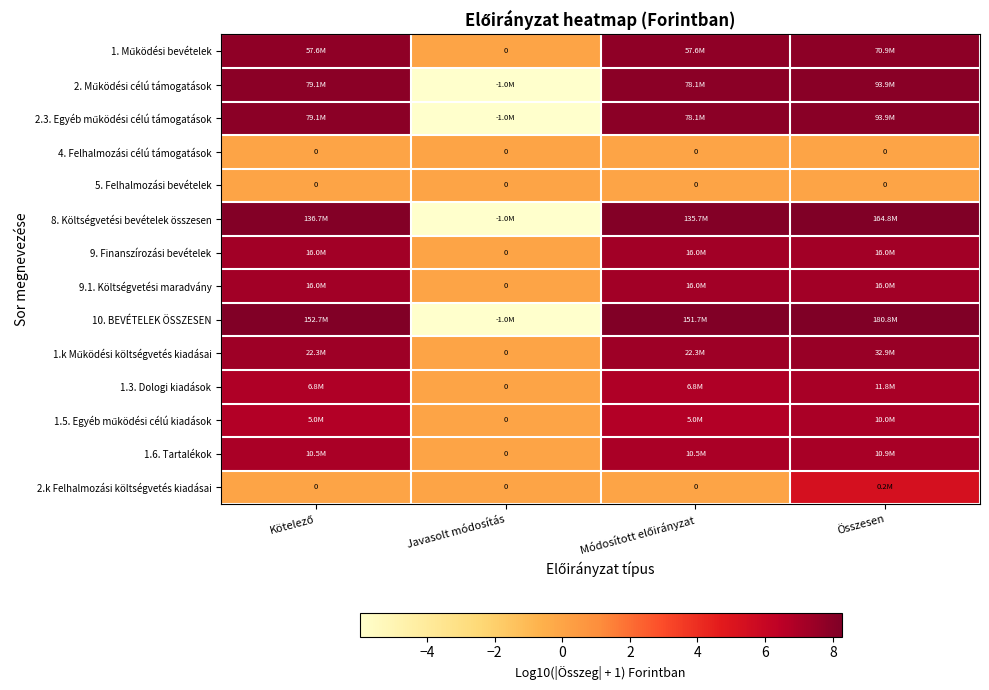

Which category has the highest value across all series?

Összesen